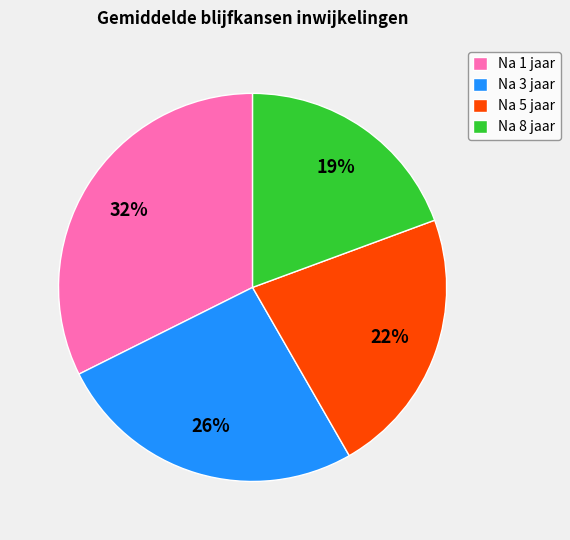

True or false: Na 5 jaar accounts for 22% of the total.

True